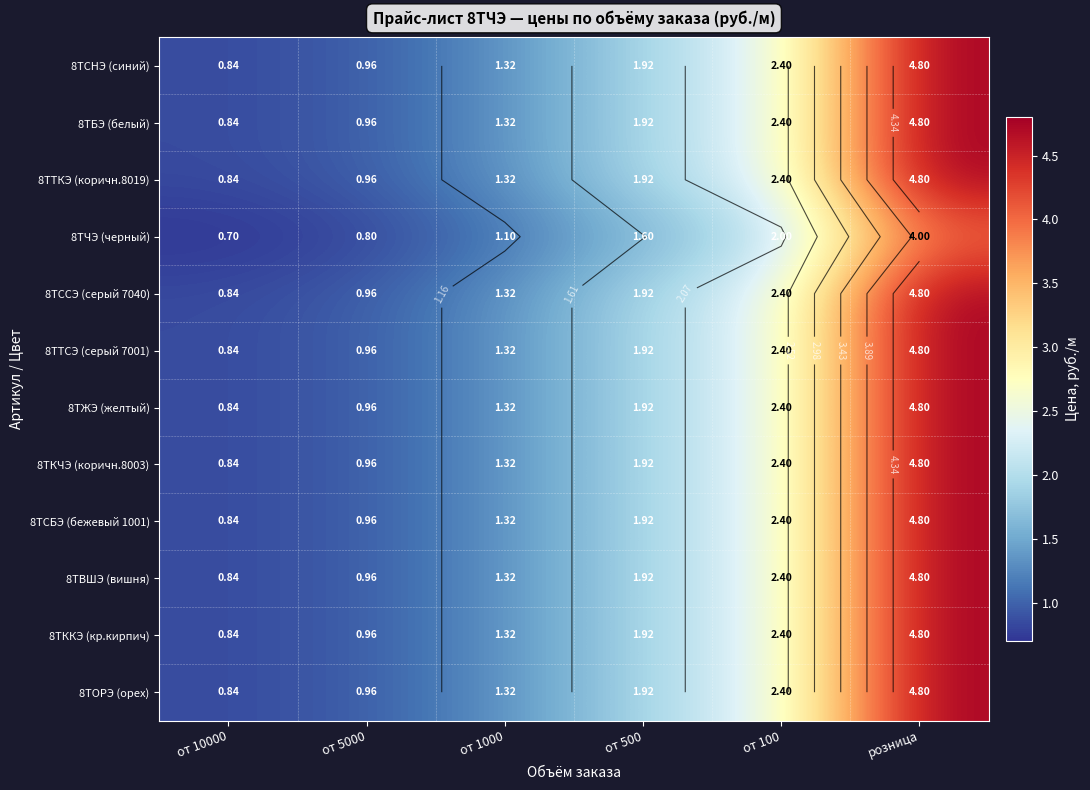

List the labels in order of 8ТСНЭ (синий) value, largest first.

розница, от 100, от 500, от 1000, от 5000, от 10000